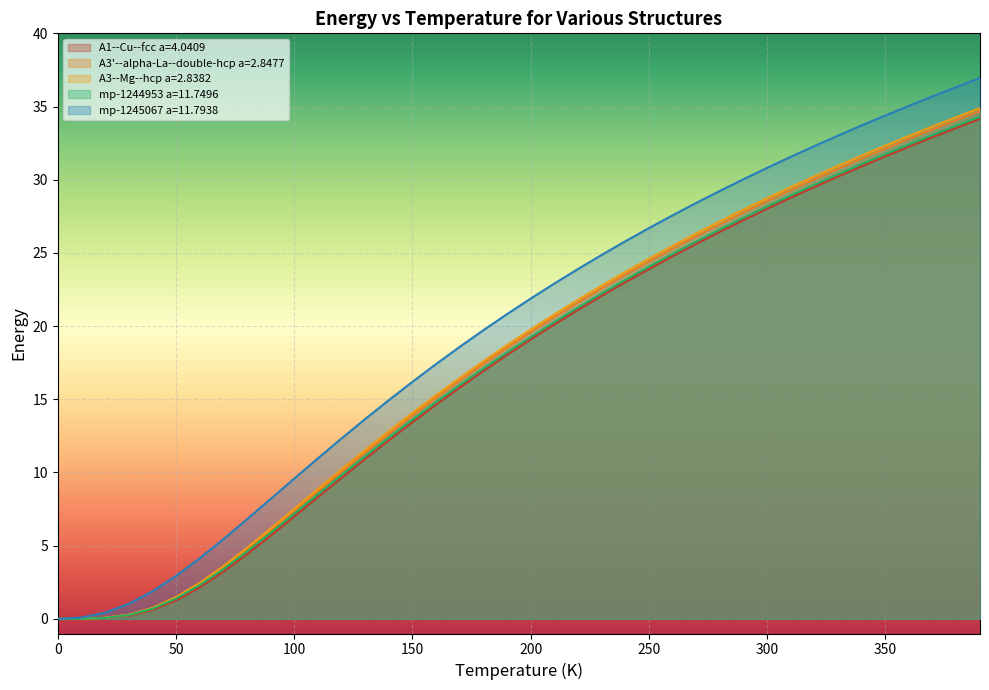

Reading right to left, transcribe all the data shown in this chart.

A1--Cu--fcc a=4.0409: 34.2	33.5	32.9	32.3	31.6	30.9	30.2	29.5	28.8	28.0	27.2	26.4	25.6	24.8	23.9	23.0	22.1	21.1	20.1	19.1	18.0	16.9	15.8	14.6	13.4	12.2	10.9	9.6	8.3	7.0	5.7	4.4	3.2	2.1	1.3	0.6	0.2	0.1	0.0	0.0
A3'--alpha-La--double-hcp a=2.8477: 34.7	34.1	33.4	32.8	32.1	31.5	30.8	30.0	29.3	28.5	27.8	27.0	26.1	25.3	24.4	23.5	22.6	21.6	20.6	19.6	18.5	17.4	16.3	15.1	13.9	12.6	11.4	10.0	8.7	7.4	6.0	4.7	3.5	2.4	1.4	0.7	0.3	0.1	0.0	0.0
A3--Mg--hcp a=2.8382: 34.9	34.3	33.6	33.0	32.3	31.6	31.0	30.2	29.5	28.7	28.0	27.2	26.3	25.5	24.6	23.7	22.8	21.8	20.8	19.8	18.7	17.6	16.5	15.3	14.1	12.8	11.5	10.2	8.9	7.5	6.2	4.8	3.6	2.5	1.5	0.8	0.3	0.1	0.0	0.0
mp-1244953 a=11.7496: 34.3	33.7	33.1	32.4	31.8	31.1	30.4	29.7	28.9	28.2	27.4	26.6	25.8	24.9	24.1	23.2	22.2	21.3	20.3	19.3	18.2	17.1	16.0	14.8	13.6	12.4	11.1	9.8	8.5	7.2	5.9	4.6	3.4	2.3	1.4	0.7	0.3	0.1	0.0	0.0
mp-1245067 a=11.7938: 36.9	36.3	35.7	35.1	34.4	33.7	33.0	32.3	31.6	30.8	30.0	29.2	28.4	27.6	26.7	25.8	24.9	23.9	22.9	21.9	20.8	19.7	18.6	17.4	16.2	14.9	13.7	12.3	11.0	9.6	8.2	6.8	5.4	4.1	2.9	1.9	1.0	0.4	0.1	0.0